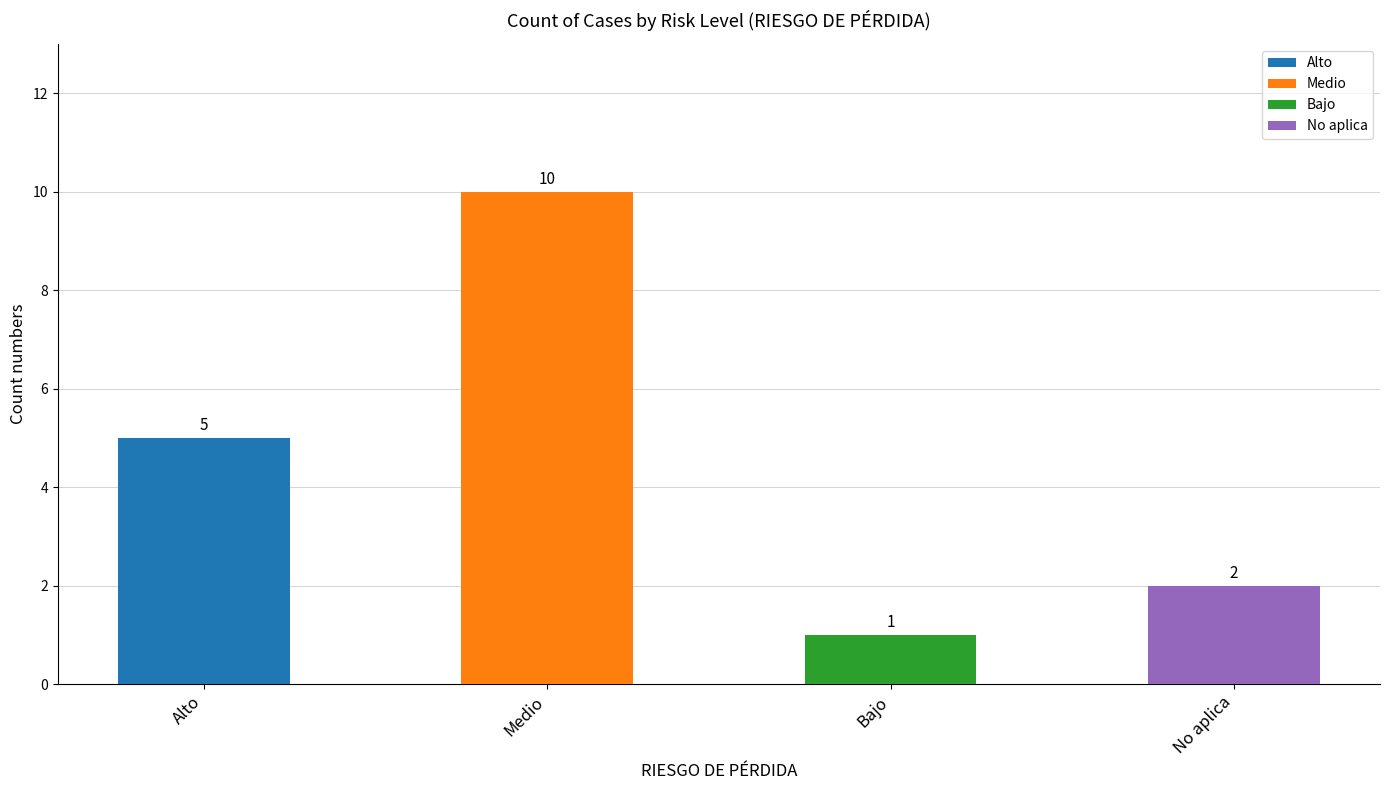

What position from the right is Medio?

3